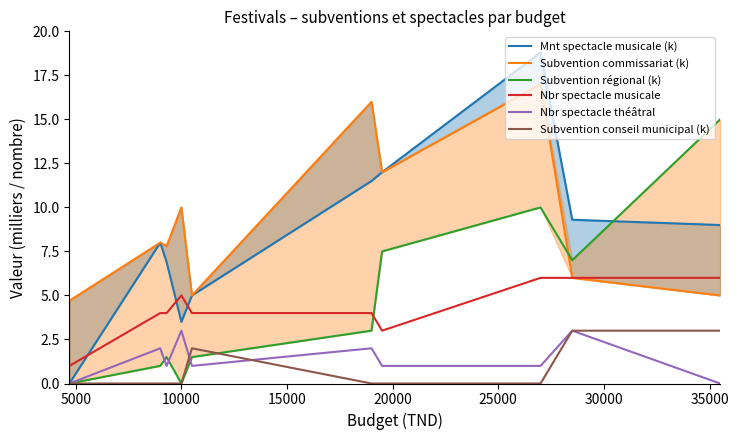

True or false: Nbr spectacle musicale has more than 1 interior local peaks.

False